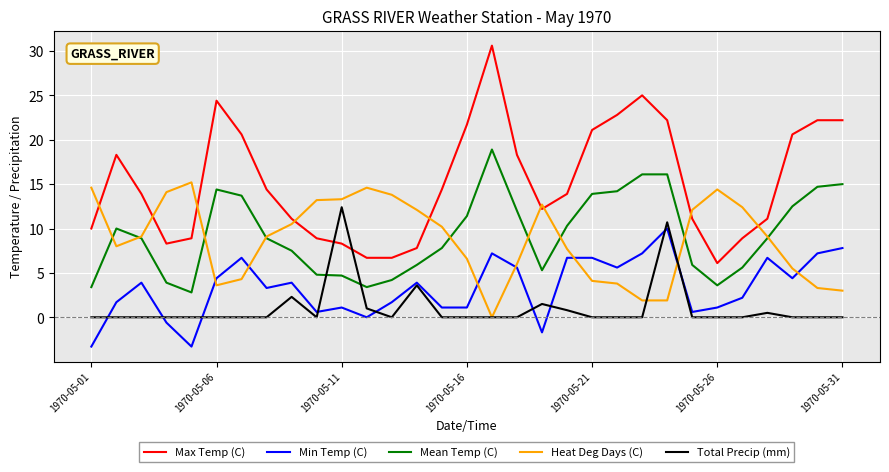

What is the greatest value displayed?

30.6